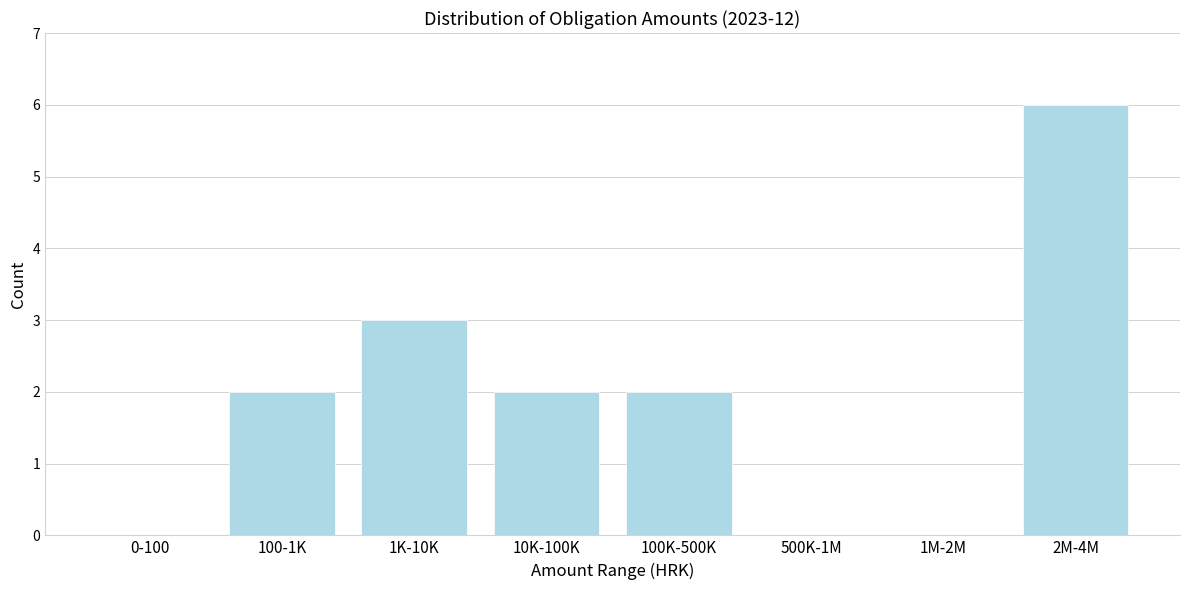

Reading right to left, list all the values displayed in this chart.

2M-4M=6	1M-2M=0	500K-1M=0	100K-500K=2	10K-100K=2	1K-10K=3	100-1K=2	0-100=0